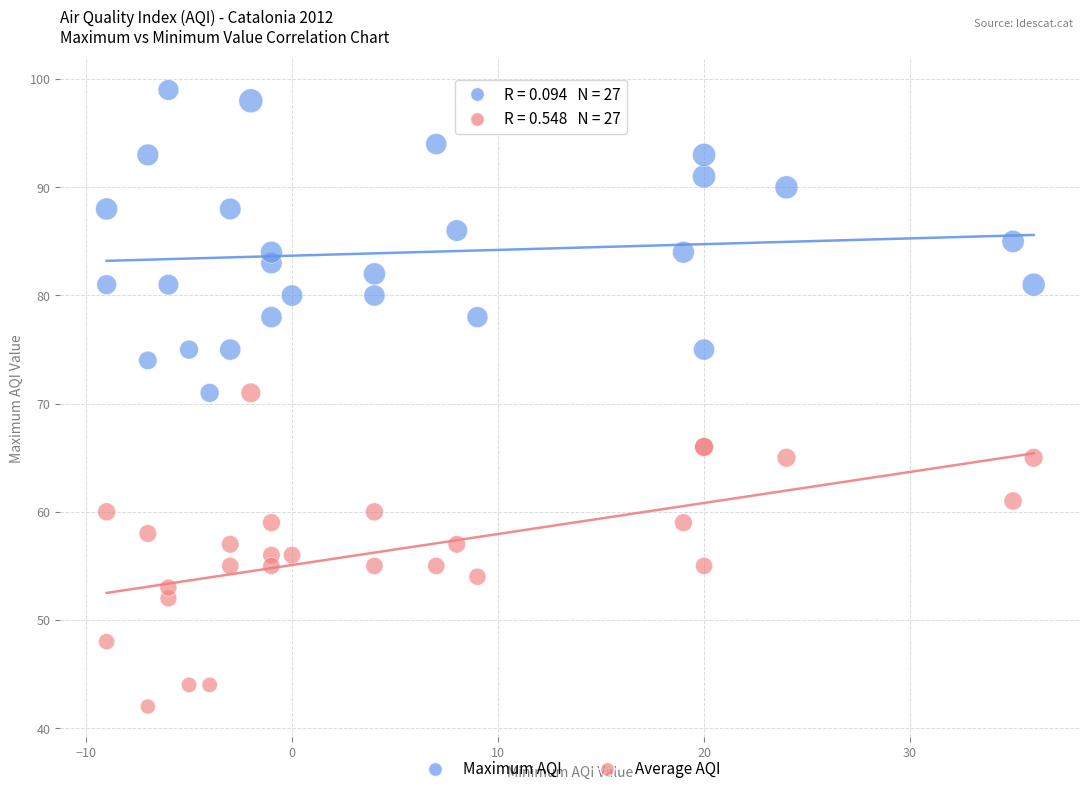

Which series reaches the maximum Y coordinate?

Maximum AQI